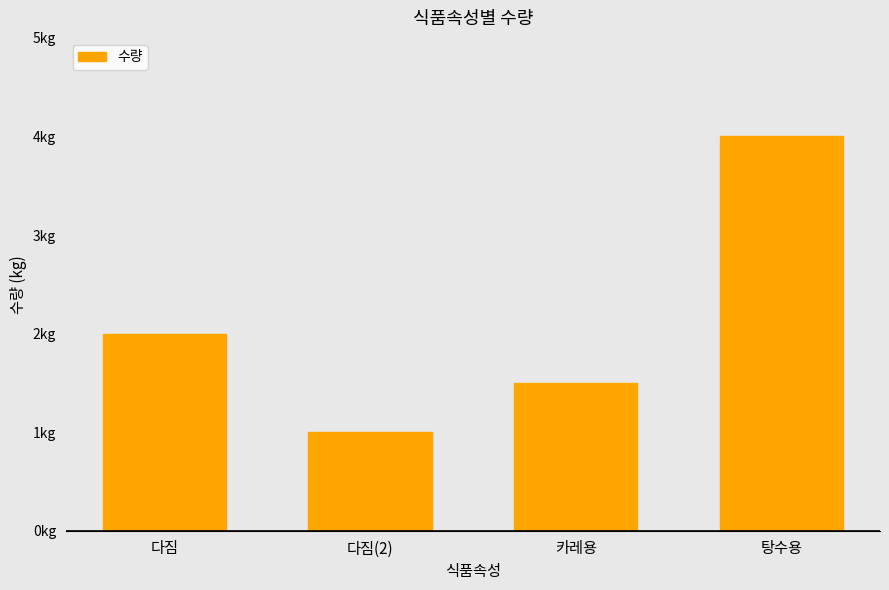

Reading left to right, transcribe all the data shown in this chart.

다짐=2.0	다짐(2)=1.0	카레용=1.5	탕수용=4.0